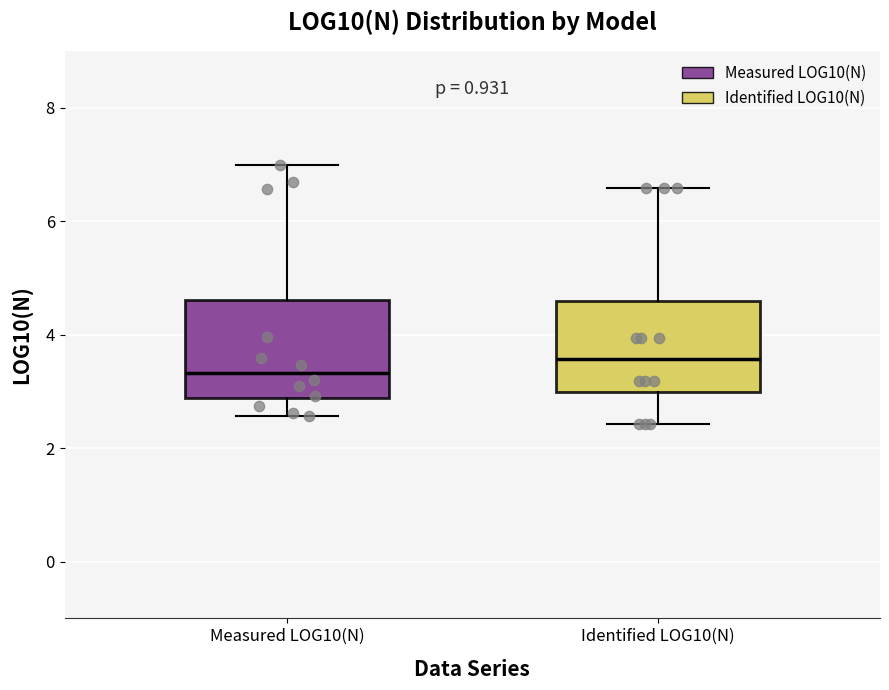

Reading left to right, read every box against the y-axis: the position of its median line, the range the box covers, and the ends of its whiskers. The values are not printed on the chart, so give them approximately, as read against the axis.

Measured LOG10(N): median 3.4, box 2.8 to 4.6, whiskers 2.6 to 7.0
Identified LOG10(N): median 3.6, box 3.0 to 4.6, whiskers 2.4 to 6.6